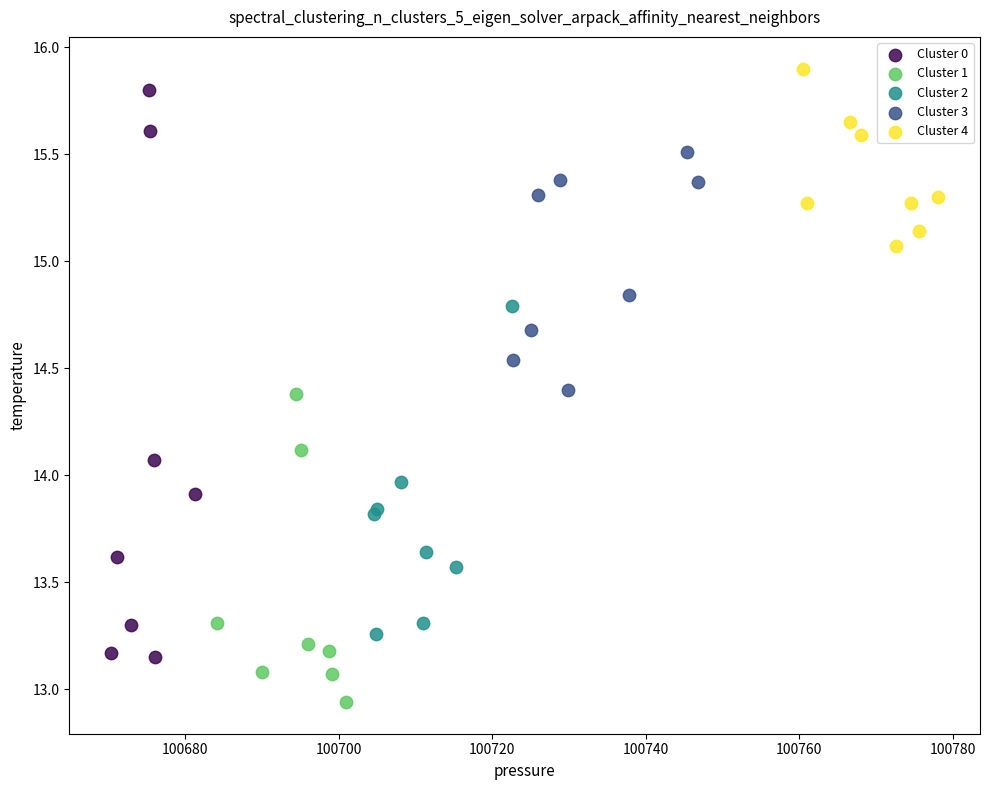

Which series reaches the minimum Y coordinate?

Cluster 1